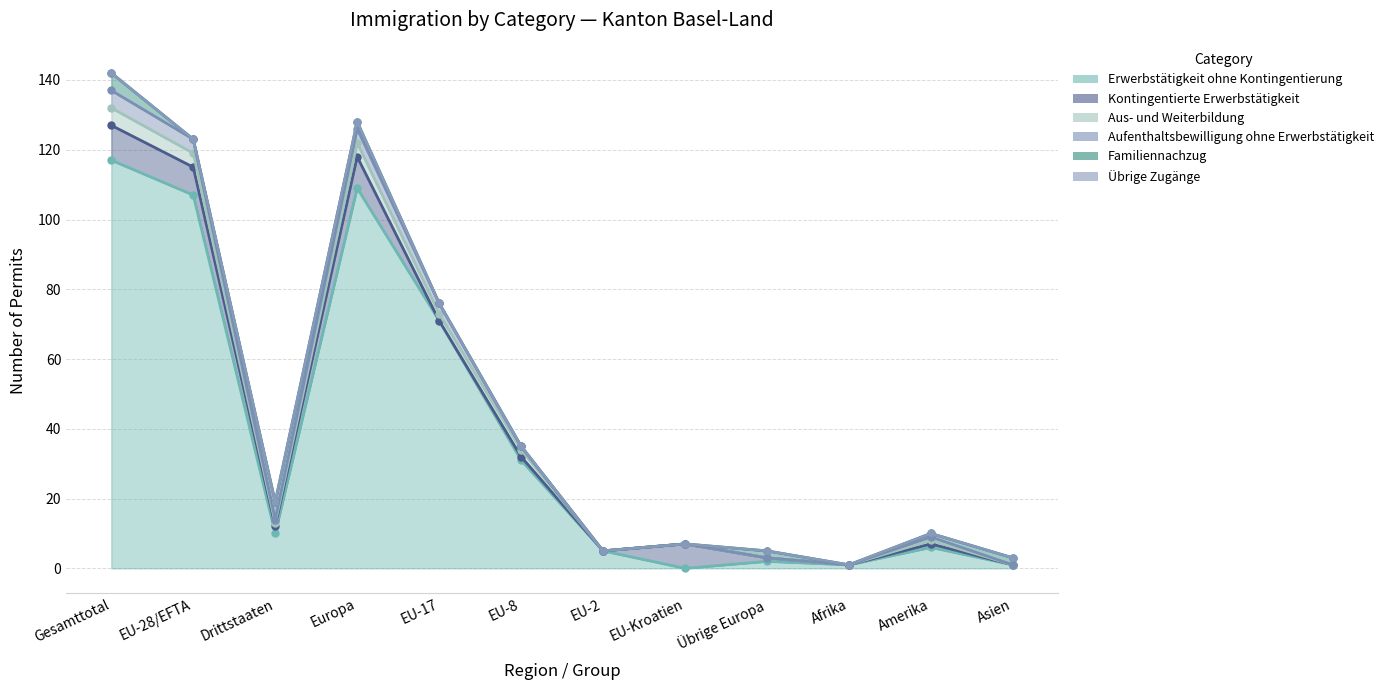

Where is Aufenthaltsbewilligung ohne Erwerbstätigkeit nearest to the value 69?

EU-17